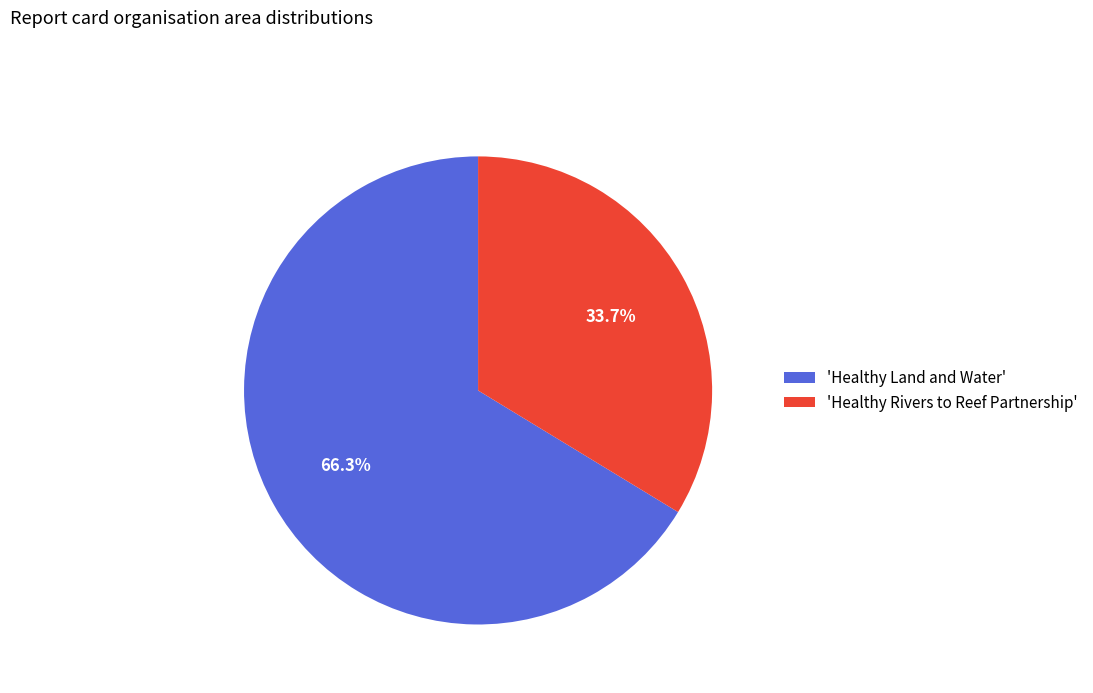

How many segments does this pie chart have?

2